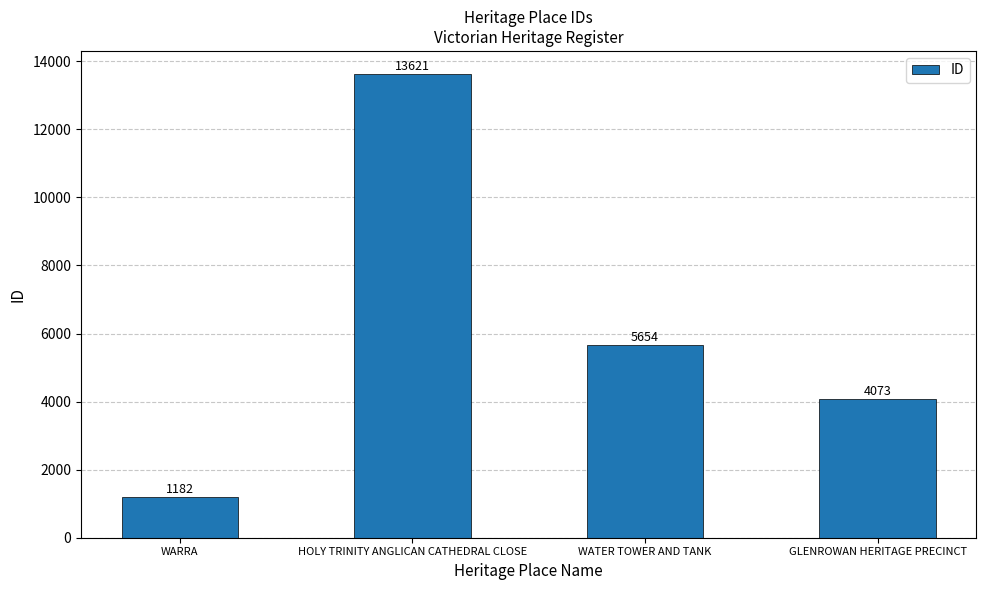

Reading right to left, extract all data points from this chart.

4073	5654	13621	1182